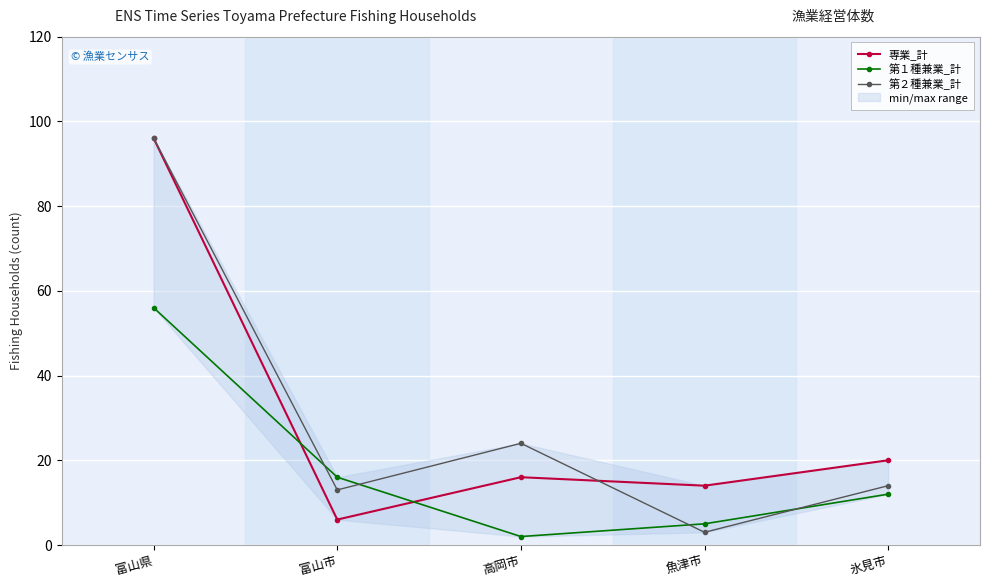

What is the smallest value displayed?

2